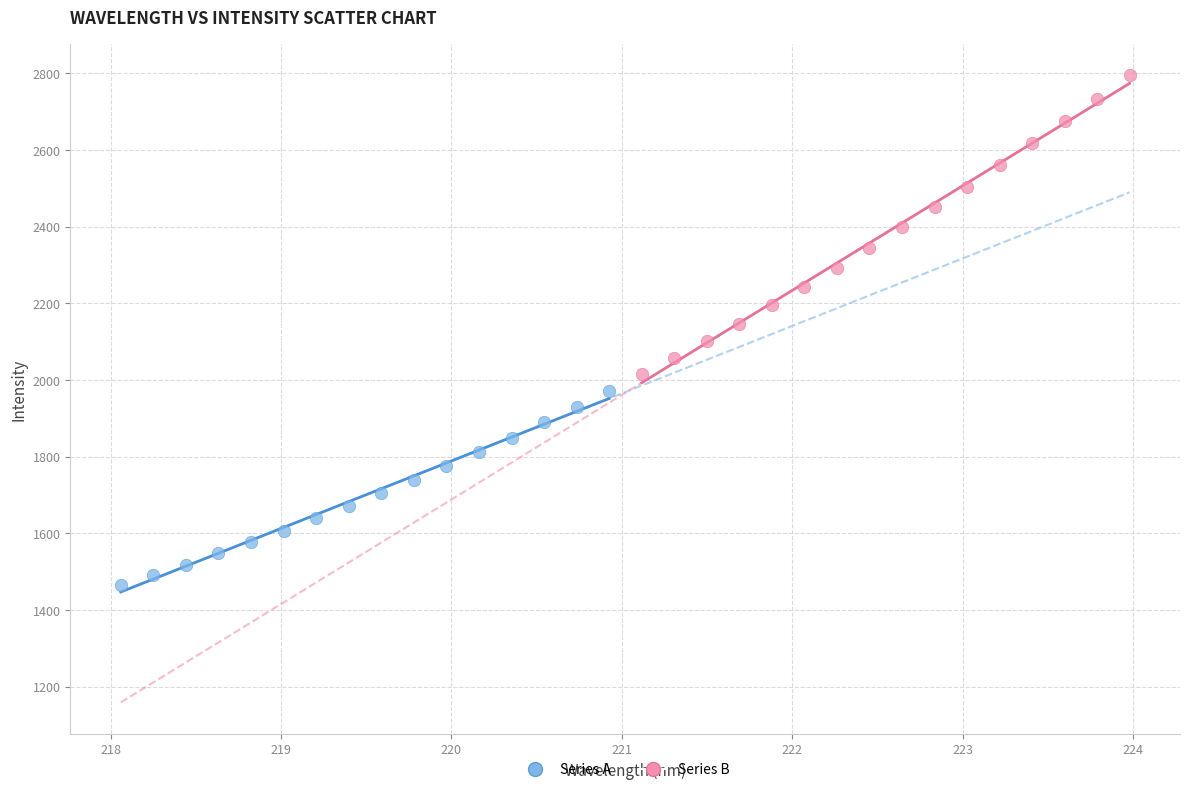

Which series contains the lowest Y value?

Series A